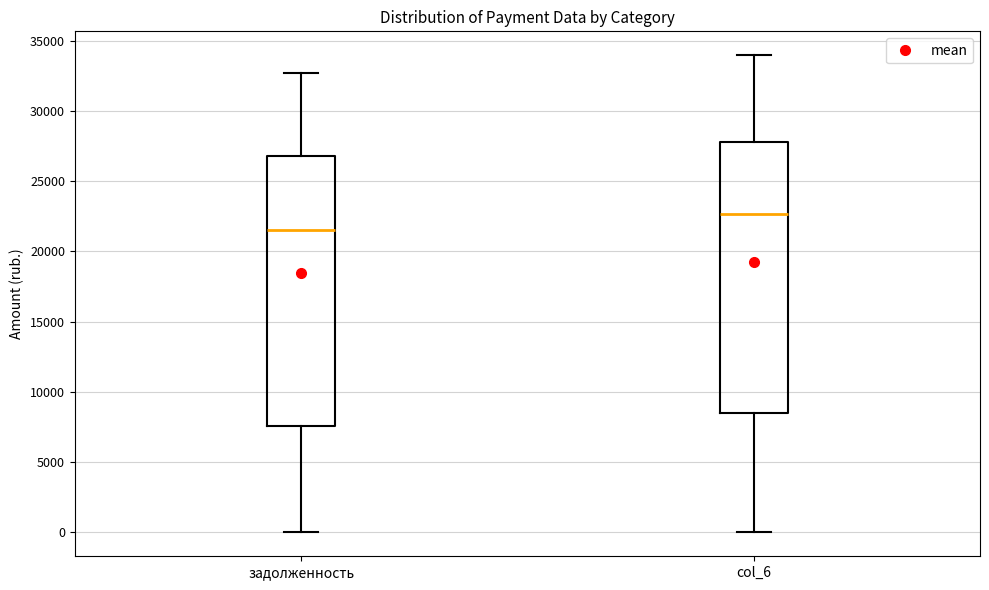

Reading left to right, transcribe this box plot: for each box, give where its median line is, the range the box spans, and where its two whiskers end, as read against the y-axis. The values are not printed on the chart, so give them approximately, as read against the axis.

задолженность: median 21500, box 7500 to 27000, whiskers 0 to 32500
col_6: median 22500, box 8500 to 28000, whiskers 0 to 34000